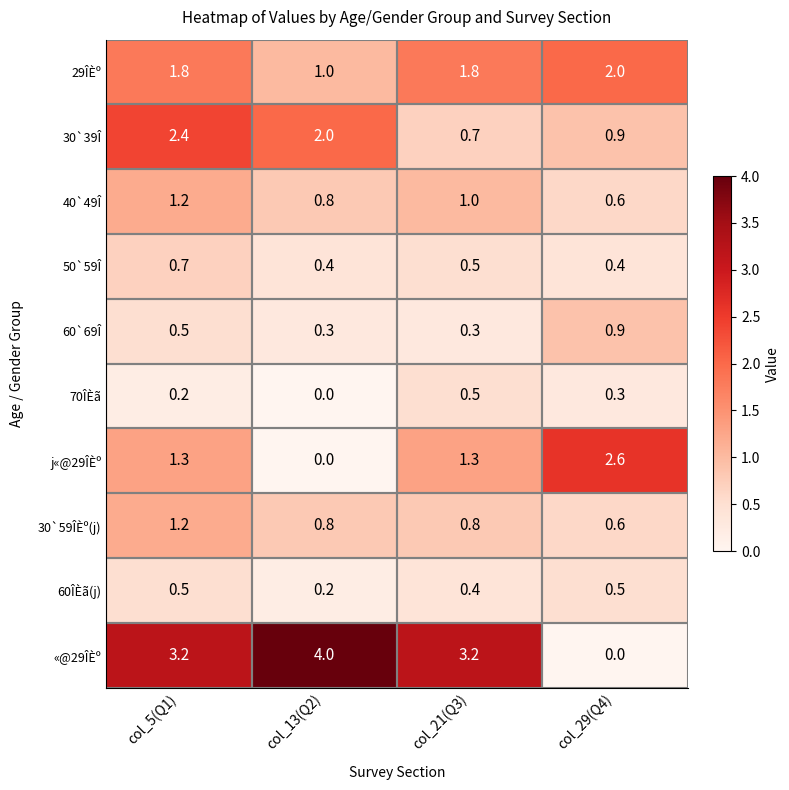

Is it true that «@29ÎÈº equals 1.8 at col_5(Q1)?

False